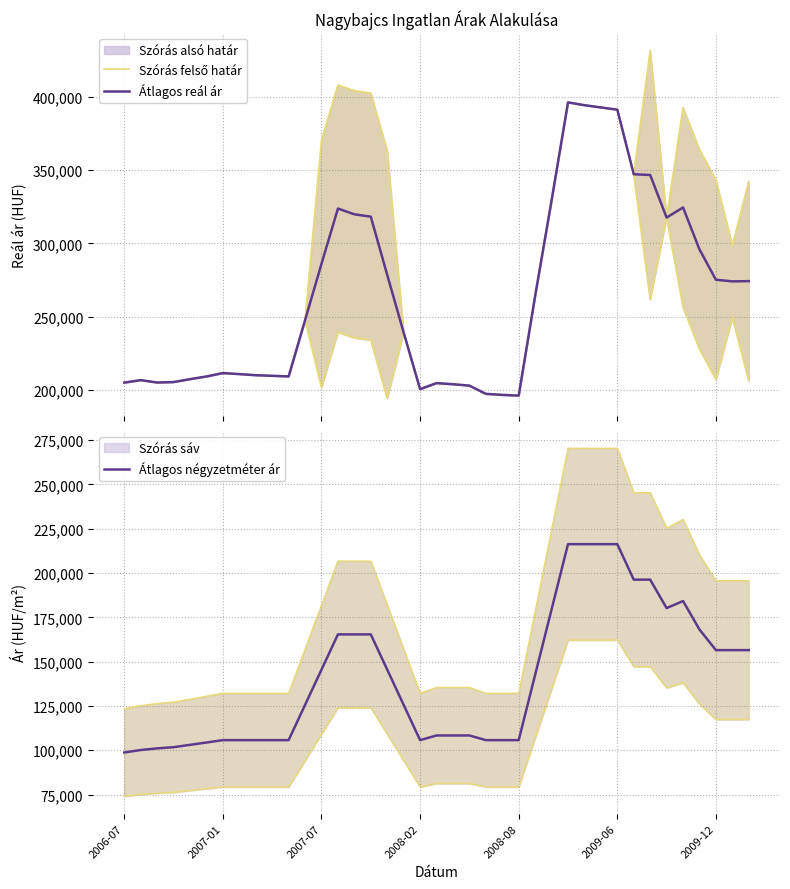

What is the minimum value for Átlagos négyzetméter ár?

98750